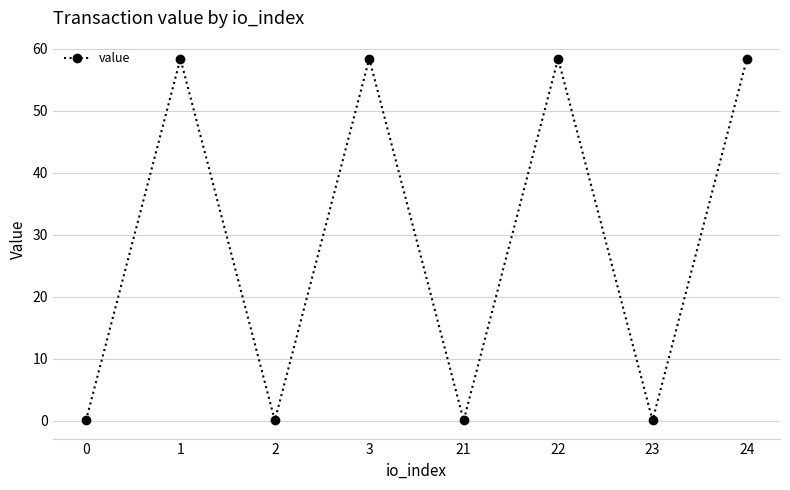

How many interior local valleys (lower than both neighbors) does the data have?

3